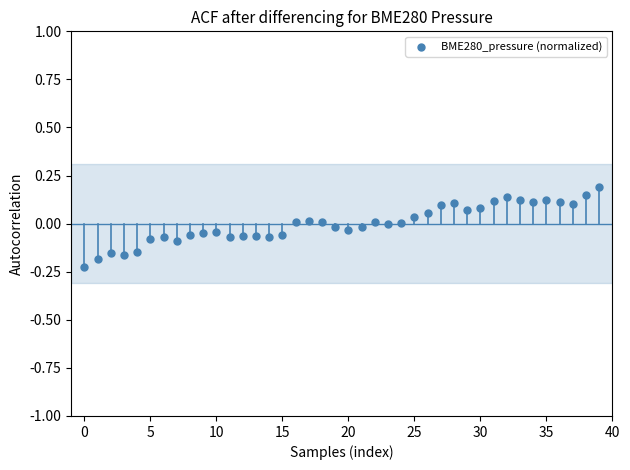

What is the range of Y values (max minus min)?

0.4